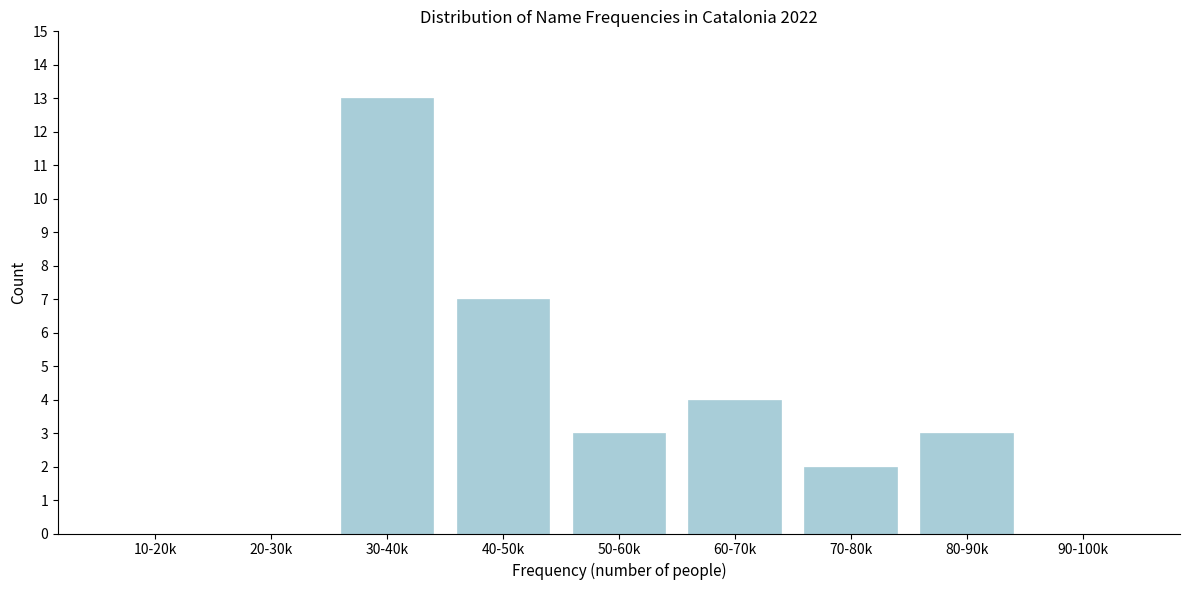

Reading left to right, transcribe all the data shown in this chart.

10-20k=0	20-30k=0	30-40k=13	40-50k=7	50-60k=3	60-70k=4	70-80k=2	80-90k=3	90-100k=0